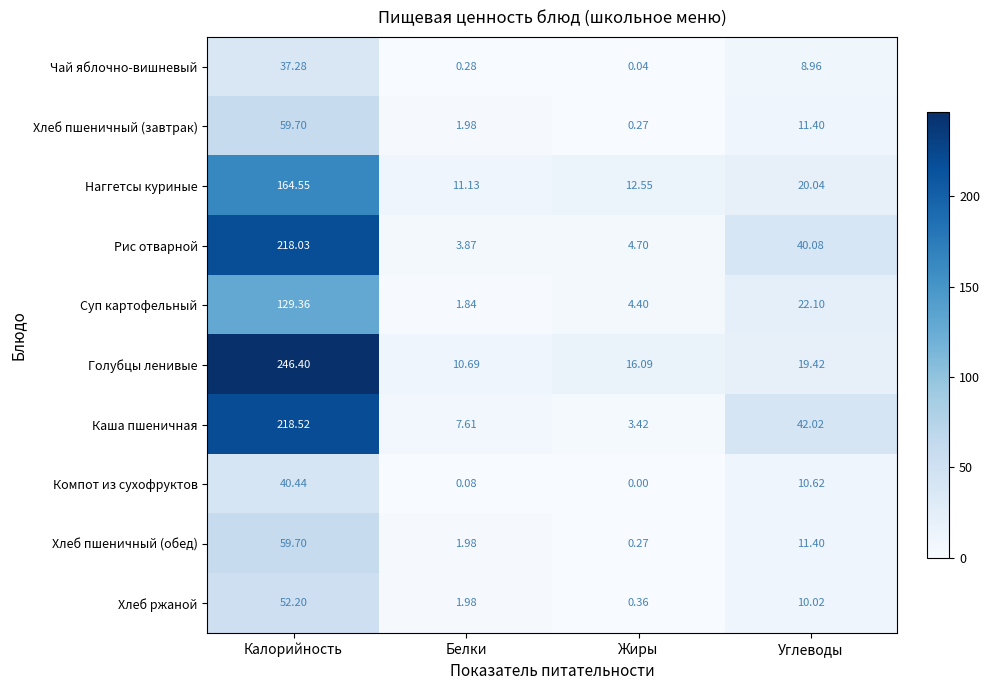

Which category has the highest value across all series?

Калорийность